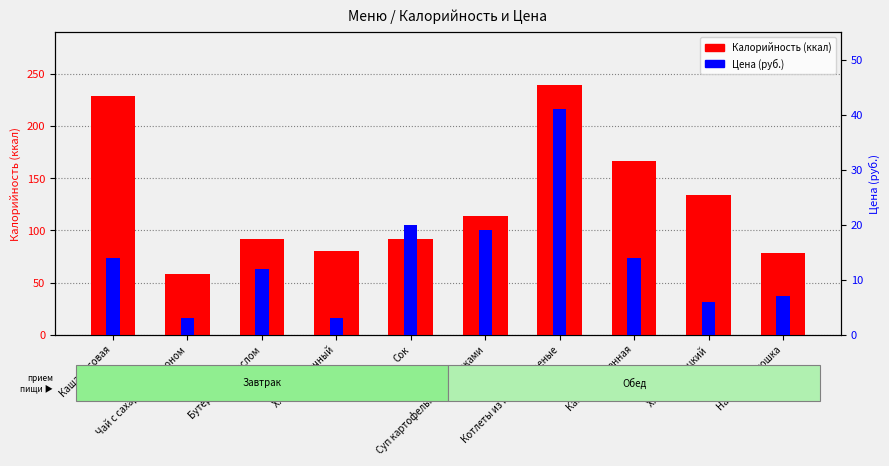

What is the label of the 4th bar from the right?

Котлеты из птицы жареные